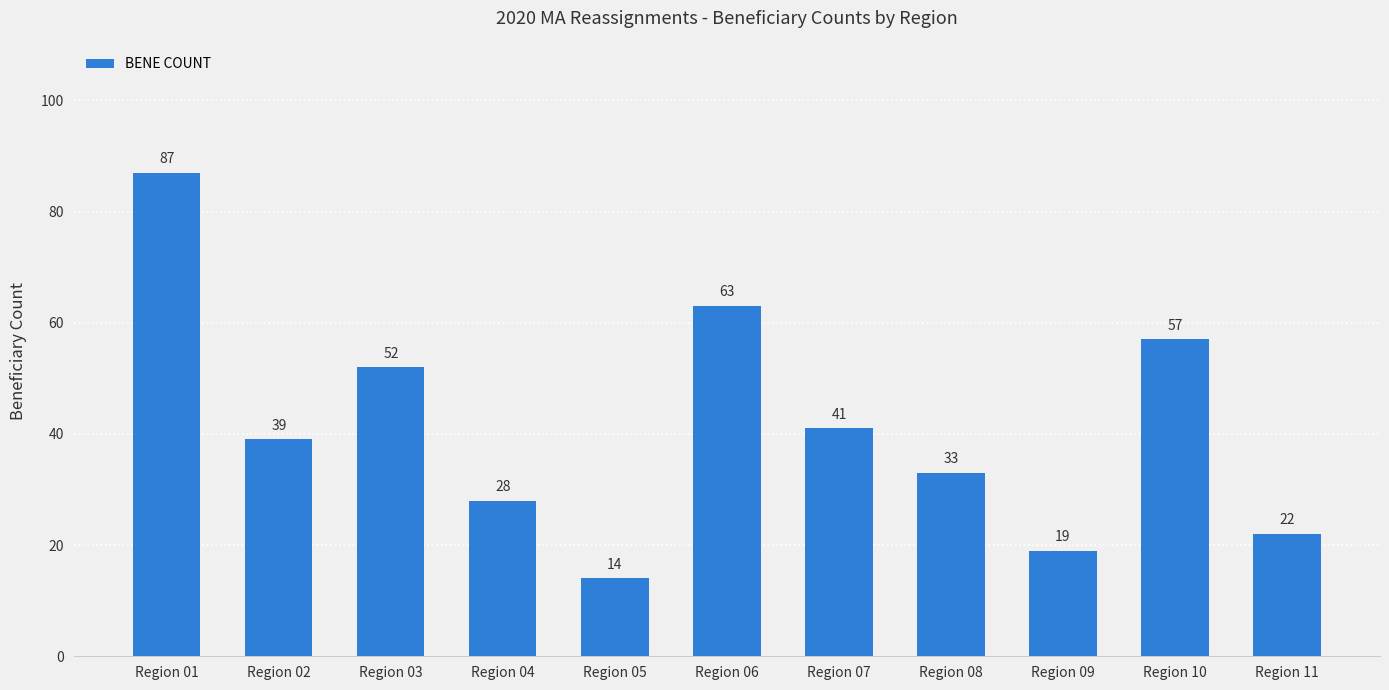

Reading right to left, transcribe all the data shown in this chart.

Region 11=22	Region 10=57	Region 09=19	Region 08=33	Region 07=41	Region 06=63	Region 05=14	Region 04=28	Region 03=52	Region 02=39	Region 01=87